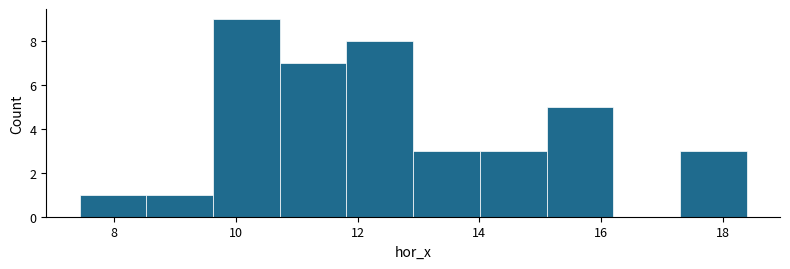

Reading left to right, list every bar in this chart as the range it spans on the x-axis followed by its height. Neither the bar edges nor the heights are printed on the chart, so give them approximately, as read against the axes.

7.4 to 8.6: 1
8.6 to 9.6: 1
9.6 to 10.8: 9
10.8 to 11.8: 7
11.8 to 13.0: 8
13.0 to 14.0: 3
14.0 to 15.2: 3
15.2 to 16.2: 5
16.2 to 17.2: 0
17.2 to 18.4: 3